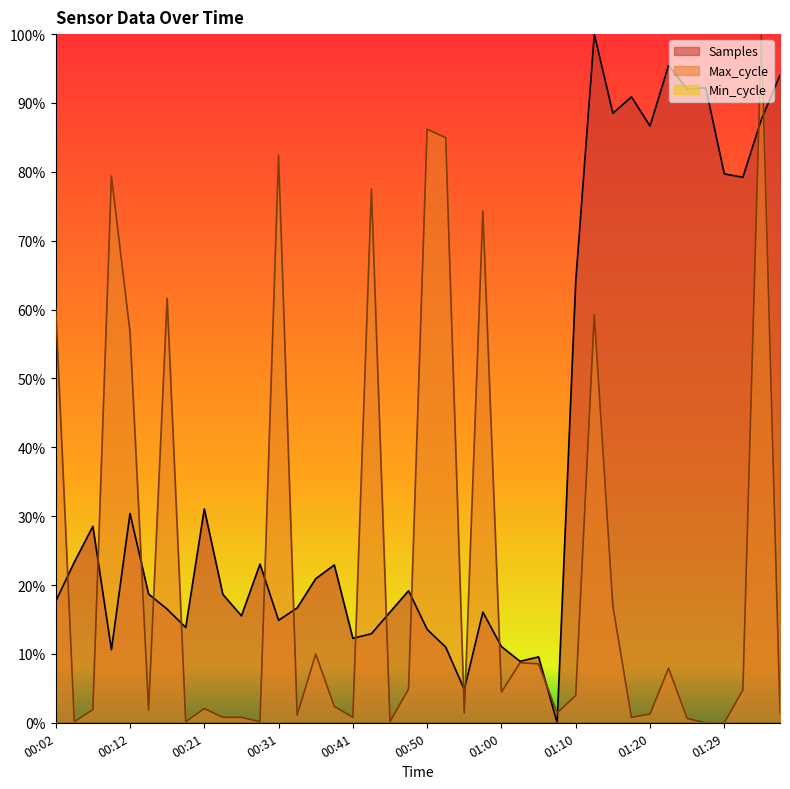

Reading left to right, extract all data points from this chart.

Samples: 00:02=0.2	00:04=0.2	00:07=0.3	00:09=0.1	00:12=0.3	00:14=0.2	00:16=0.2	00:19=0.1	00:21=0.3	00:24=0.2	00:26=0.2	00:29=0.2	00:31=0.1	00:33=0.2	00:36=0.2	00:38=0.2	00:41=0.1	00:43=0.1	00:46=0.2	00:48=0.2	00:50=0.1	00:53=0.1	00:55=0.0	00:58=0.2	01:00=0.1	01:03=0.1	01:05=0.1	01:08=0.0	01:10=0.6	01:12=1.0	01:15=0.9	01:17=0.9	01:20=0.9	01:22=1.0	01:25=0.9	01:27=0.9	01:29=0.8	01:32=0.8	01:34=0.9	01:37=0.9
Max_cycle: 00:02=0.6	00:04=0.0	00:07=0.0	00:09=0.8	00:12=0.6	00:14=0.0	00:16=0.6	00:19=0.0	00:21=0.0	00:24=0.0	00:26=0.0	00:29=0.0	00:31=0.8	00:33=0.0	00:36=0.1	00:38=0.0	00:41=0.0	00:43=0.8	00:46=0.0	00:48=0.0	00:50=0.9	00:53=0.8	00:55=0.0	00:58=0.7	01:00=0.0	01:03=0.1	01:05=0.1	01:08=0.0	01:10=0.0	01:12=0.6	01:15=0.2	01:17=0.0	01:20=0.0	01:22=0.1	01:25=0.0	01:27=0.0	01:29=0.0	01:32=0.0	01:34=1.0	01:37=0.0